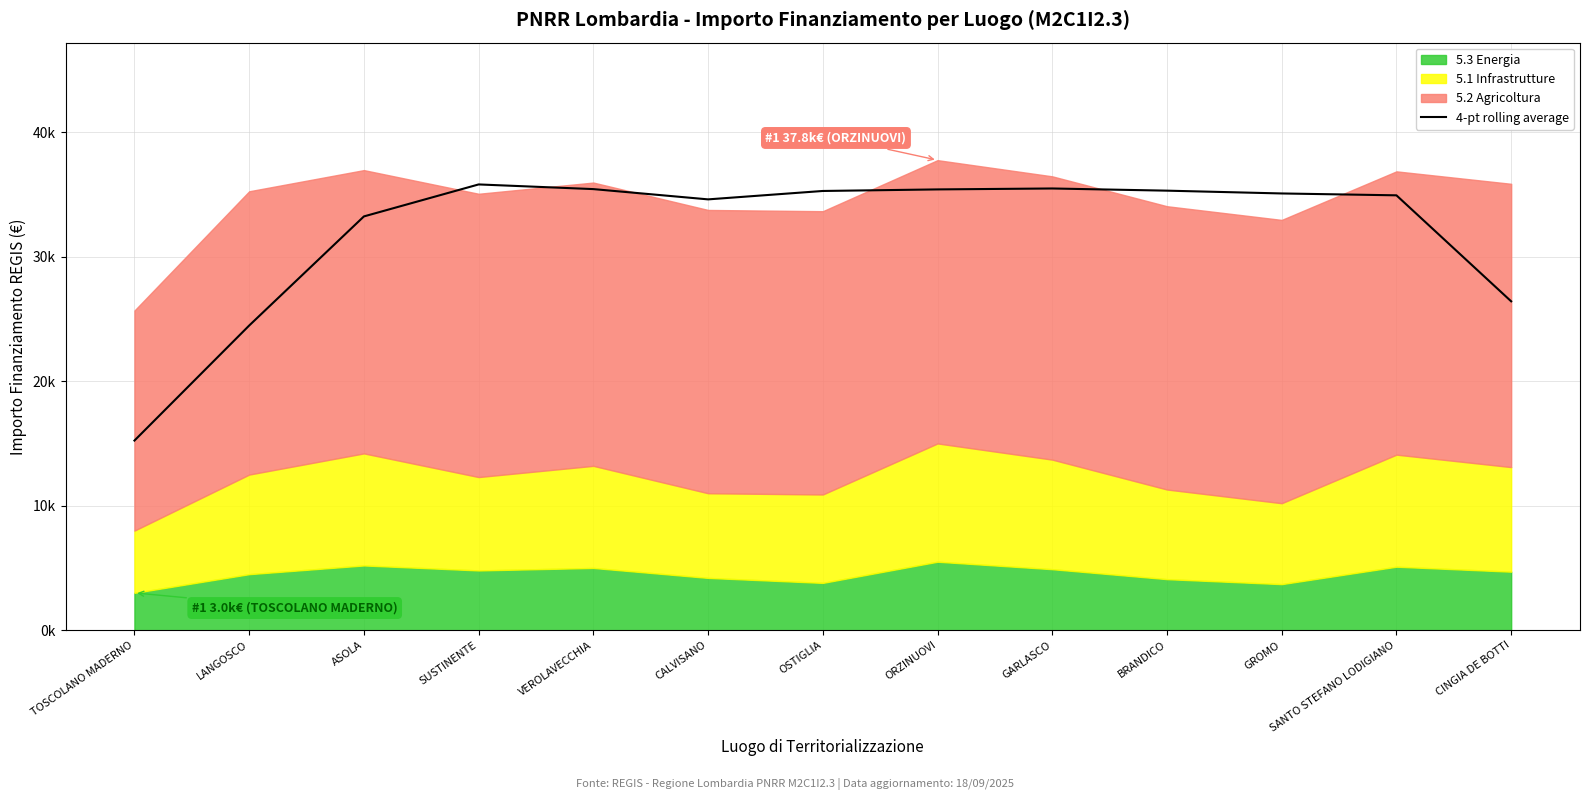

True or false: there are more than 1 points higher than both neighbors.

True